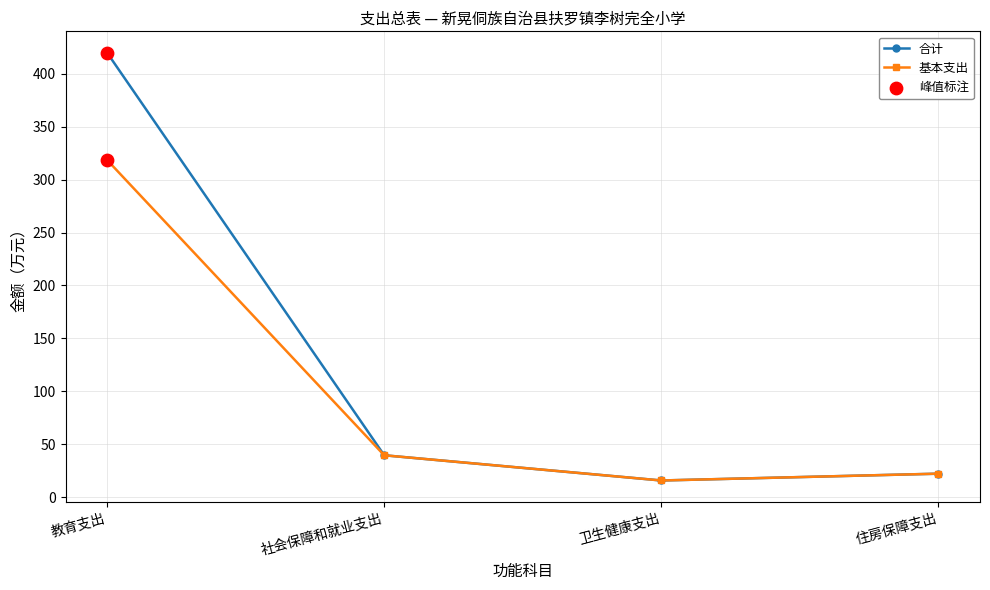

Rank the series by their maximum value, from highest to lowest.

合计, 基本支出